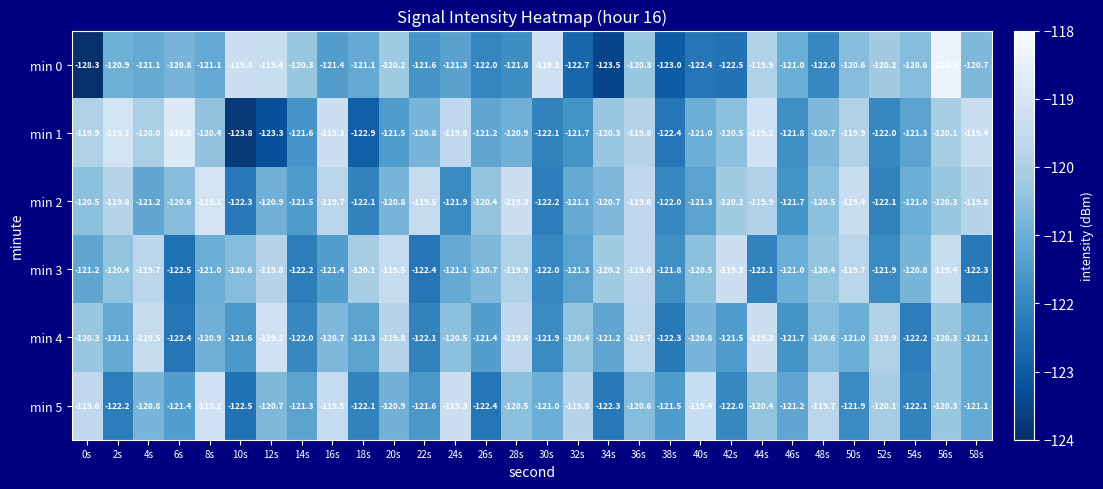

What is the difference between the maximum and minimum values in the min 3 series?

3.2